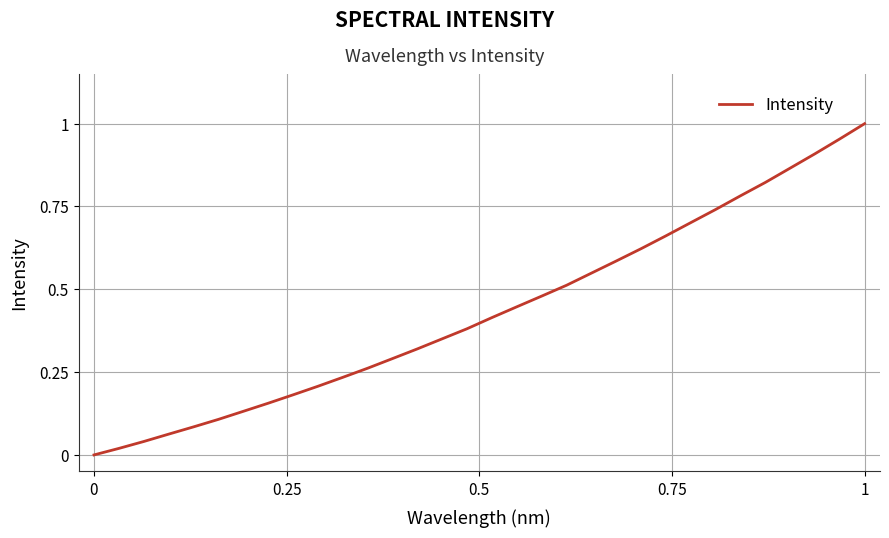

How many lines are shown in the chart?

1